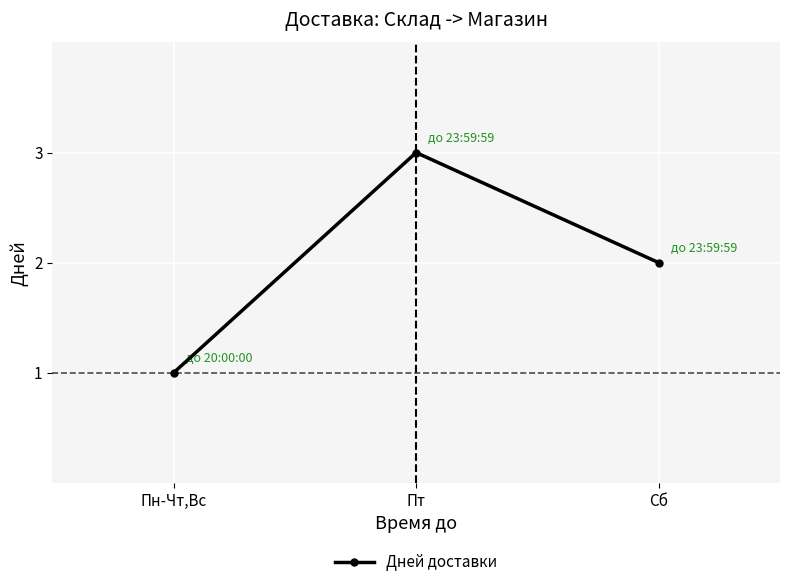

Is it true that the value at Сб is 2?

True